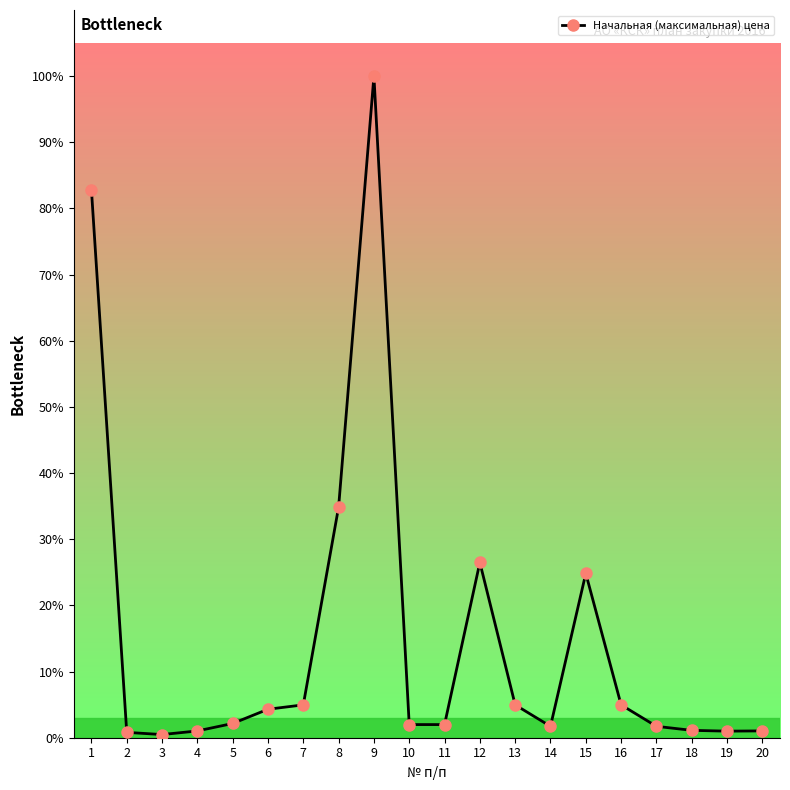

What is the change in value from 5 to 19?

-350000